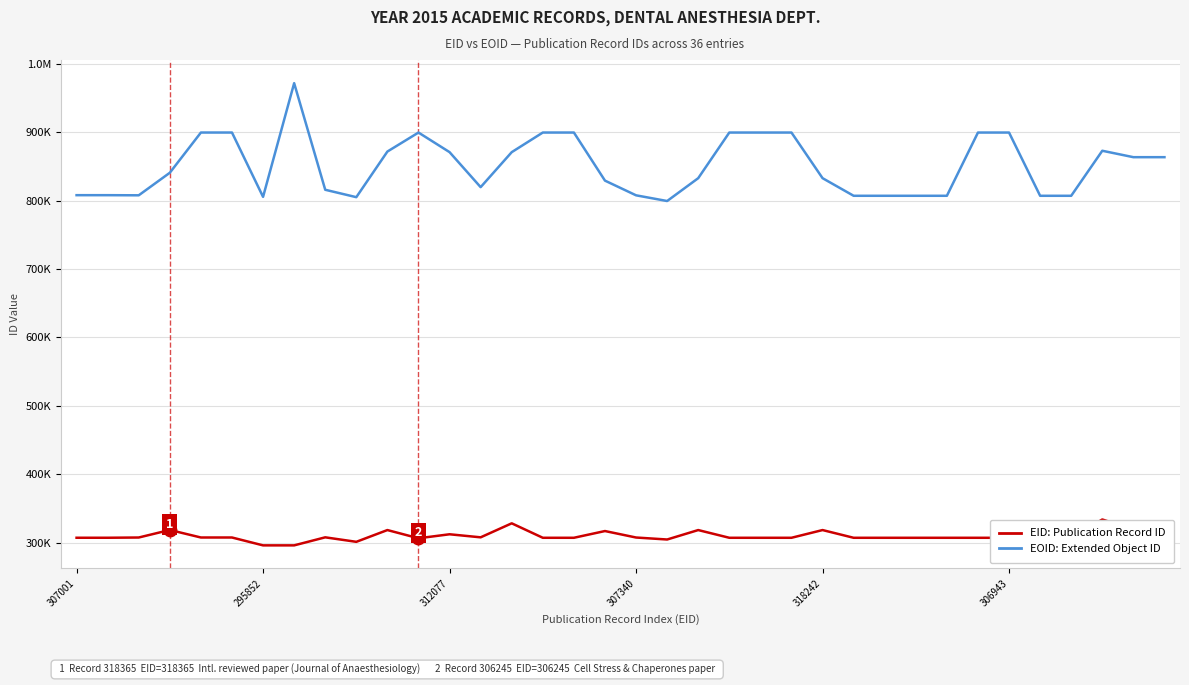

What are all the series names shown in the legend?

EID: Publication Record ID, EOID: Extended Object ID